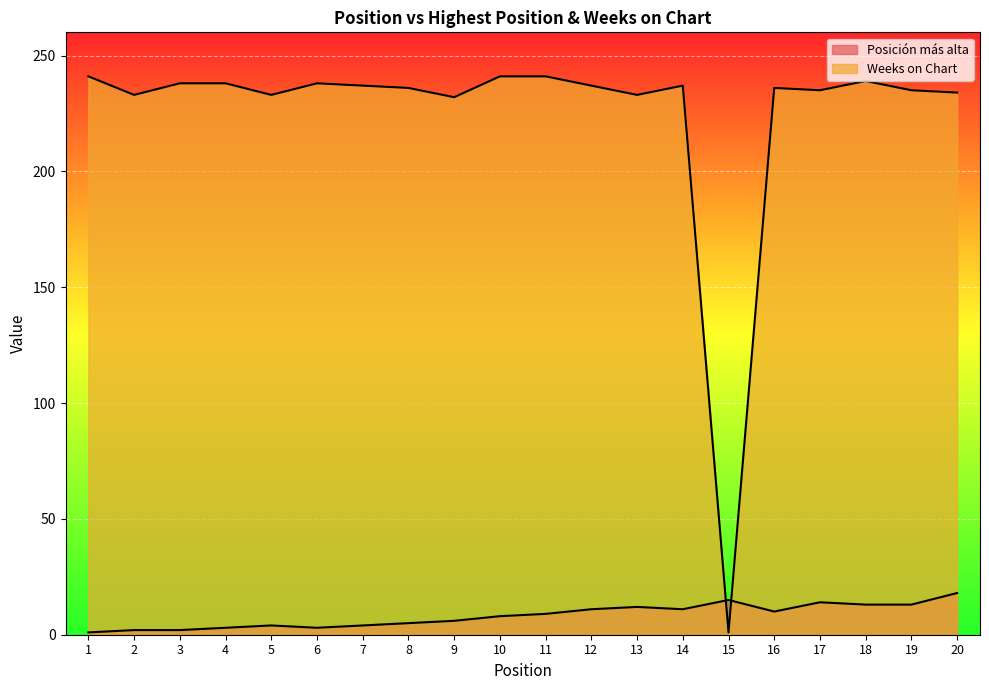

What is the difference between the maximum and minimum values in the Weeks on Chart series?

240